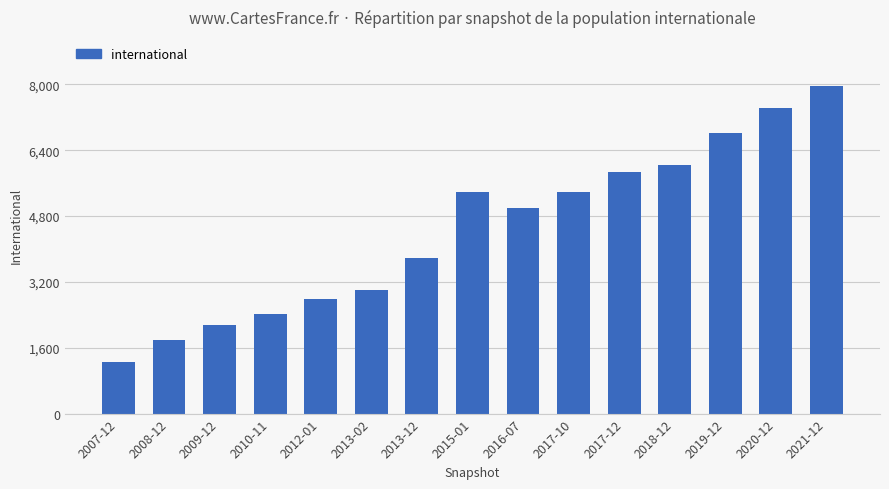

What is the greatest value displayed?

7956